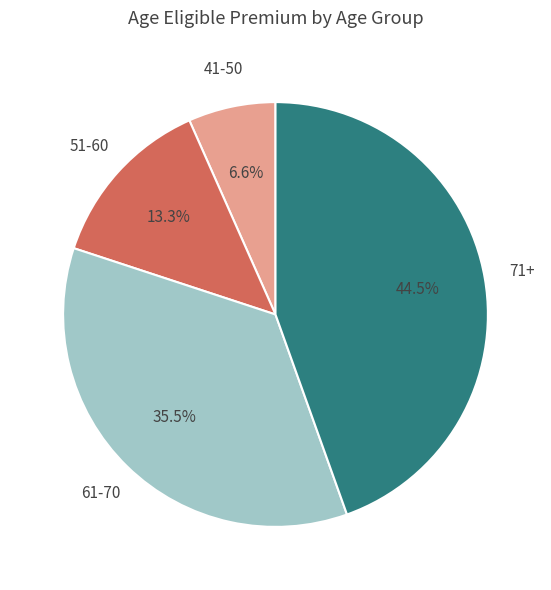

How many slices are in this pie chart?

4